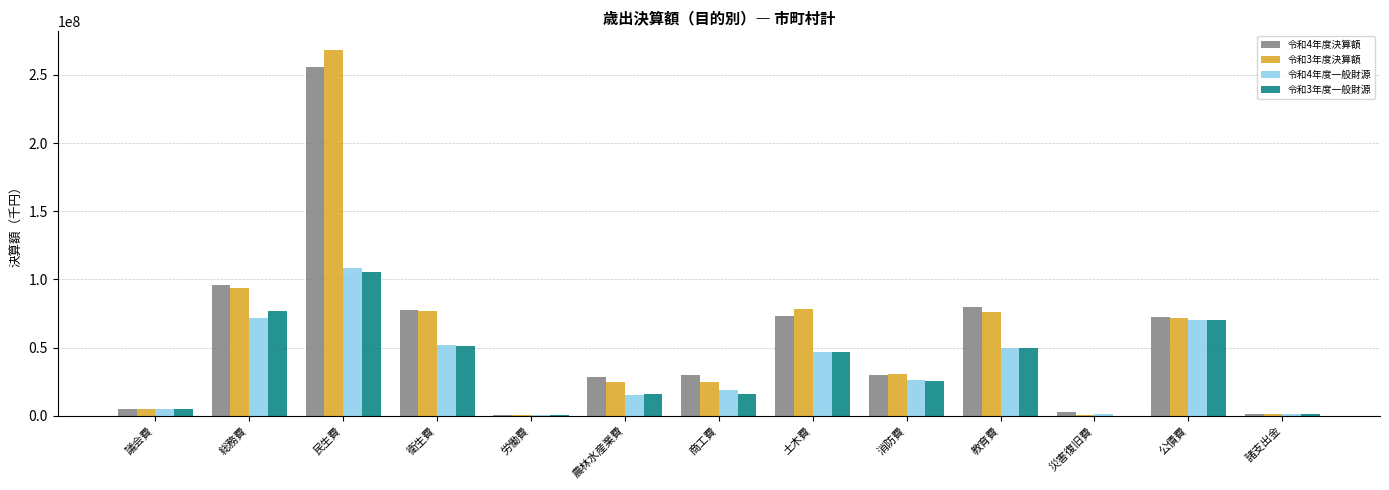

Are the bars grouped side by side (vs. stacked)?

Yes